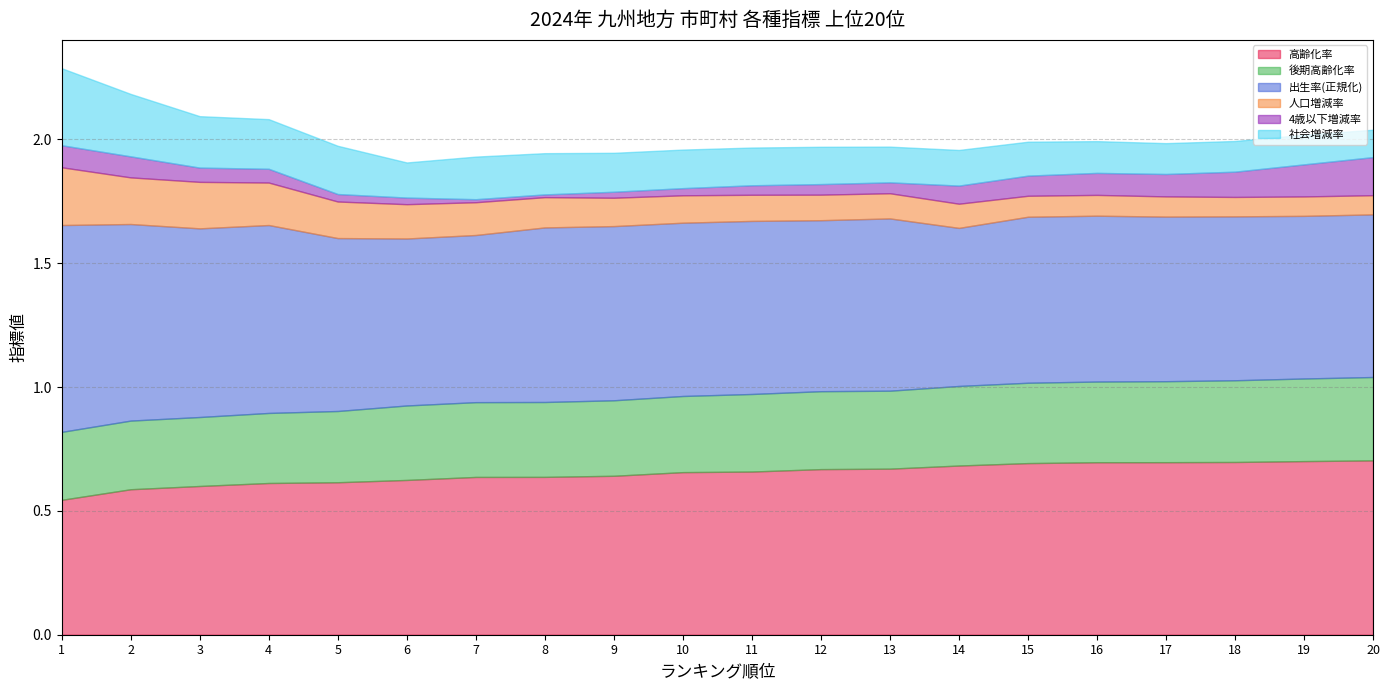

Which category has the highest value across all series?

1